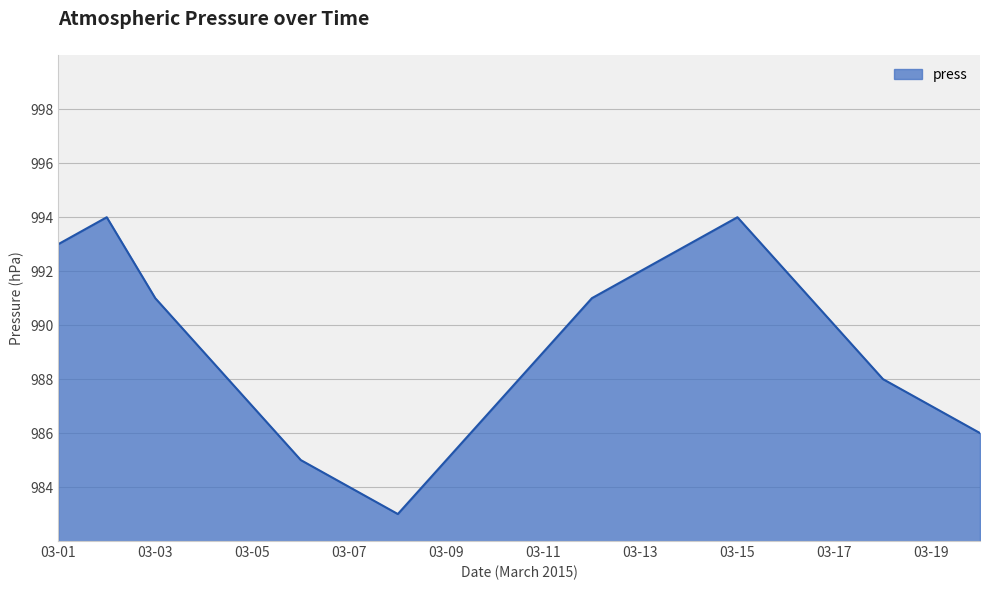

What is the difference between the maximum and minimum values?

11